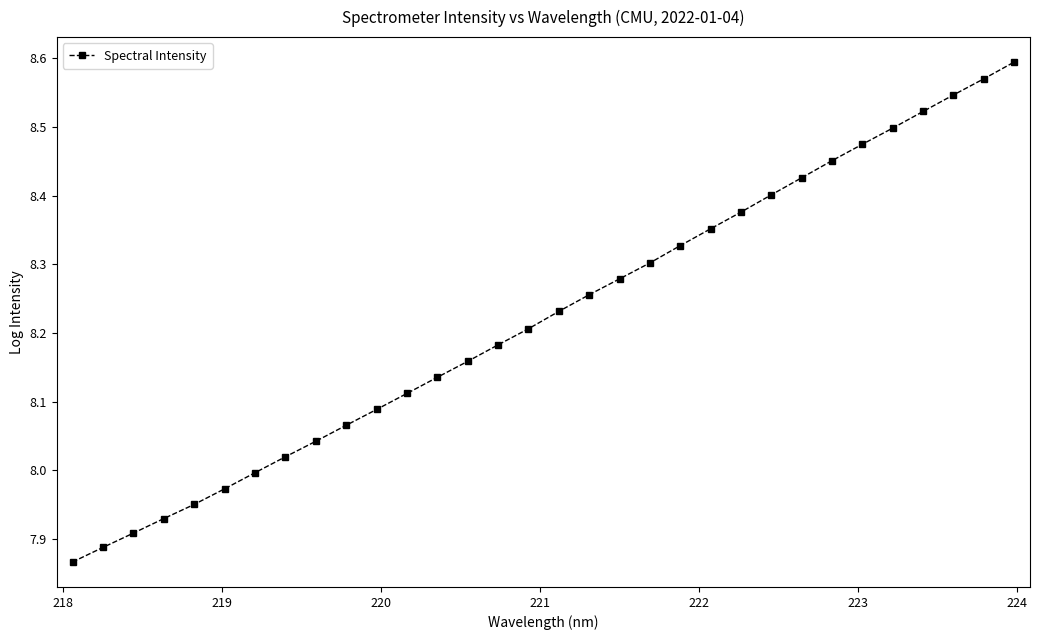

True or false: there are more than 2 points higher than both neighbors.

False